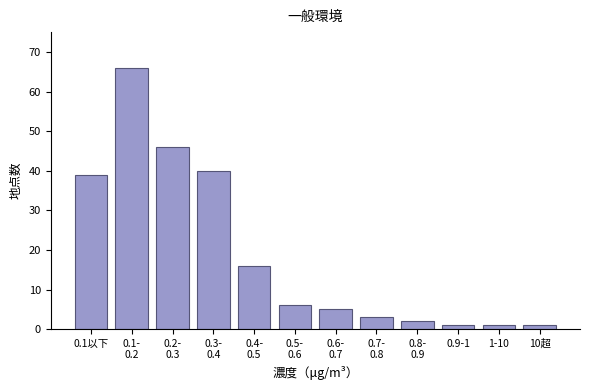

Reading right to left, transcribe all the data shown in this chart.

1	1	1	2	3	5	6	16	40	46	66	39